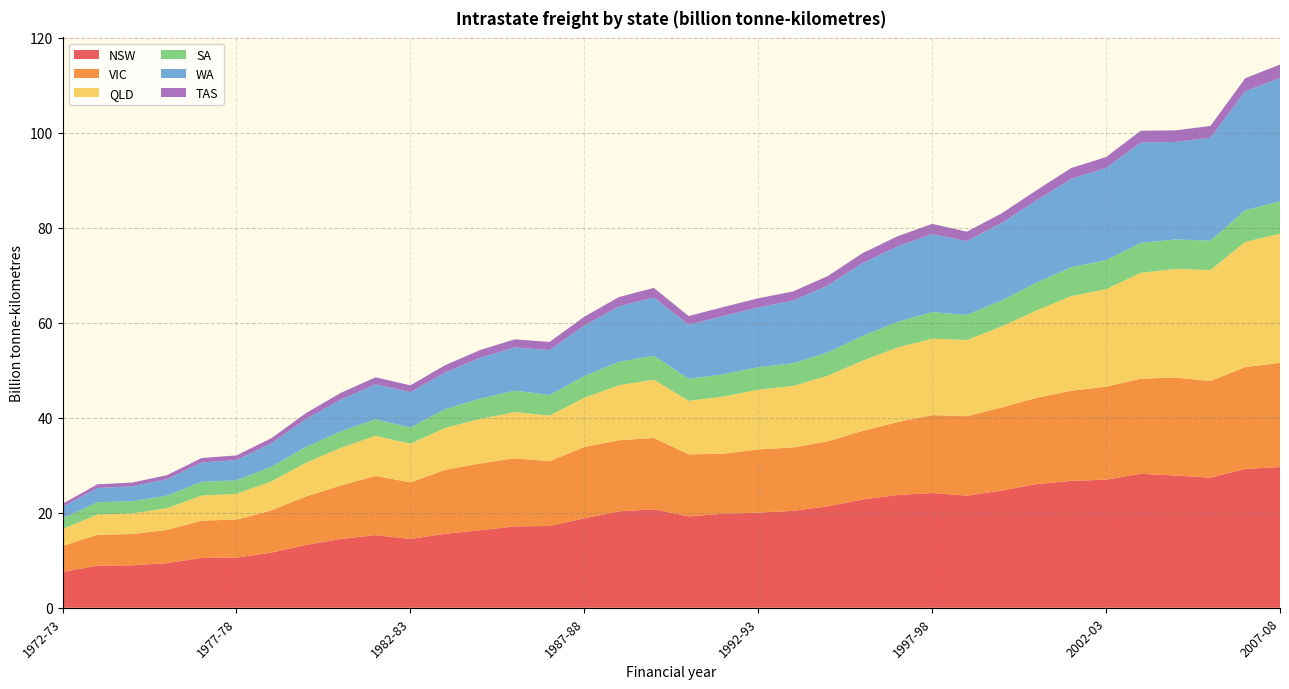

Reading left to right, transcribe all the data shown in this chart.

NSW: 7.5	8.9	8.9	9.4	10.5	10.6	11.6	13.2	14.5	15.3	14.5	15.6	16.3	17.1	17.2	18.8	20.3	20.7	19.2	19.8	20.0	20.4	21.4	22.8	23.7	24.2	23.6	24.7	26.0	26.7	27.0	28.2	27.8	27.4	29.2	29.6
QLD: 3.5	4.3	4.3	4.6	5.3	5.4	6.1	7.1	7.9	8.5	8.1	8.8	9.4	9.7	9.6	10.4	11.6	12.3	11.3	12.0	12.6	12.9	13.8	14.8	15.7	16.1	16.0	17.1	18.4	19.9	20.5	22.3	22.9	23.4	26.4	27.2
WA: 2.4	3.0	3.1	3.5	4.1	4.3	4.9	5.9	6.7	7.4	7.5	7.7	8.6	9.1	9.5	10.7	11.7	12.3	11.4	12.3	12.6	13.2	14.1	15.4	15.9	16.5	15.6	16.3	17.3	18.6	19.4	21.1	20.5	21.7	25.1	26.0
SA: 2.2	2.6	2.6	2.6	2.9	2.9	3.1	3.3	3.5	3.5	3.4	4.0	4.3	4.5	4.3	4.6	4.9	5.1	4.6	4.7	4.7	4.8	4.9	5.2	5.4	5.6	5.3	5.5	5.9	6.1	6.1	6.3	6.2	6.2	6.7	6.9
TAS: 0.6	0.8	0.8	0.8	1.0	1.0	1.1	1.3	1.4	1.5	1.4	1.5	1.6	1.7	1.7	1.8	2.0	2.0	1.8	1.9	1.9	1.9	2.0	2.1	2.1	2.1	2.0	2.0	2.1	2.3	2.3	2.5	2.4	2.5	2.7	2.8
VIC: 5.5	6.5	6.6	7.0	7.9	8.0	8.9	10.2	11.3	12.5	11.9	13.5	14.1	14.3	13.6	15.0	15.0	15.0	13.1	12.6	13.3	13.3	13.7	14.5	15.3	16.4	16.7	17.5	18.2	19.0	19.6	20.0	20.6	20.3	21.4	21.9